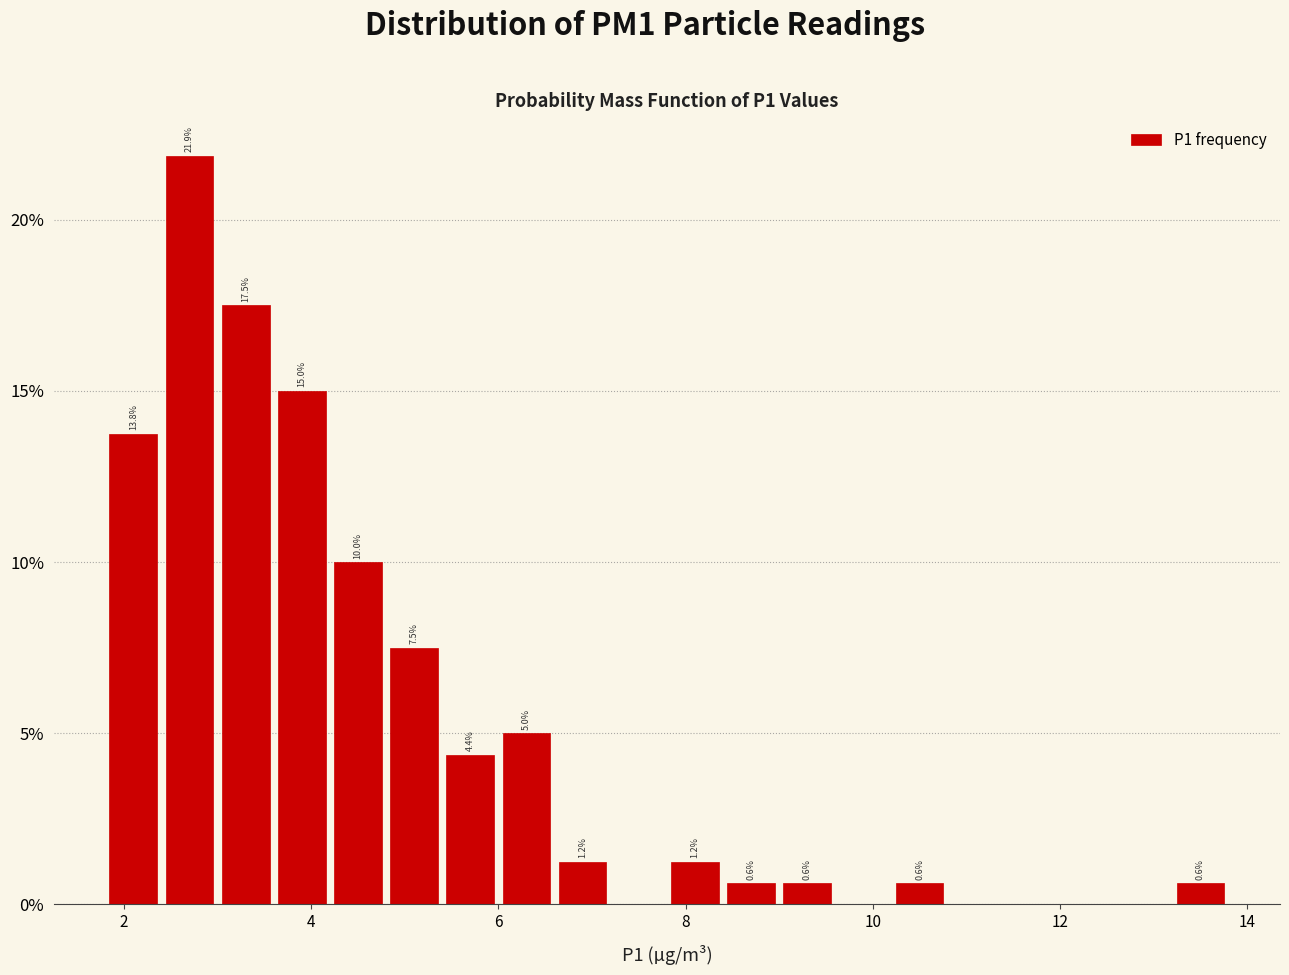

Around what value on the x-axis is the tallest bar? Give the approximate position of its centre, as read against the axis.

2.8